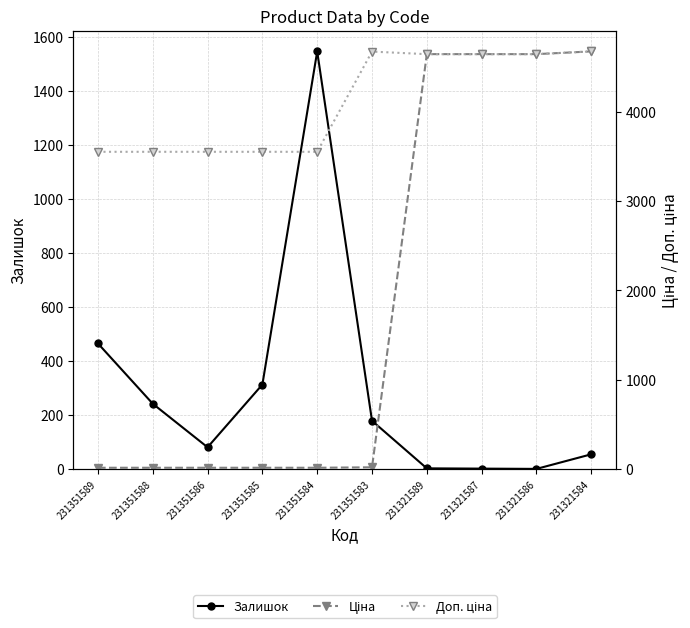

At which category does the chart reach its minimum across all series?

231321586